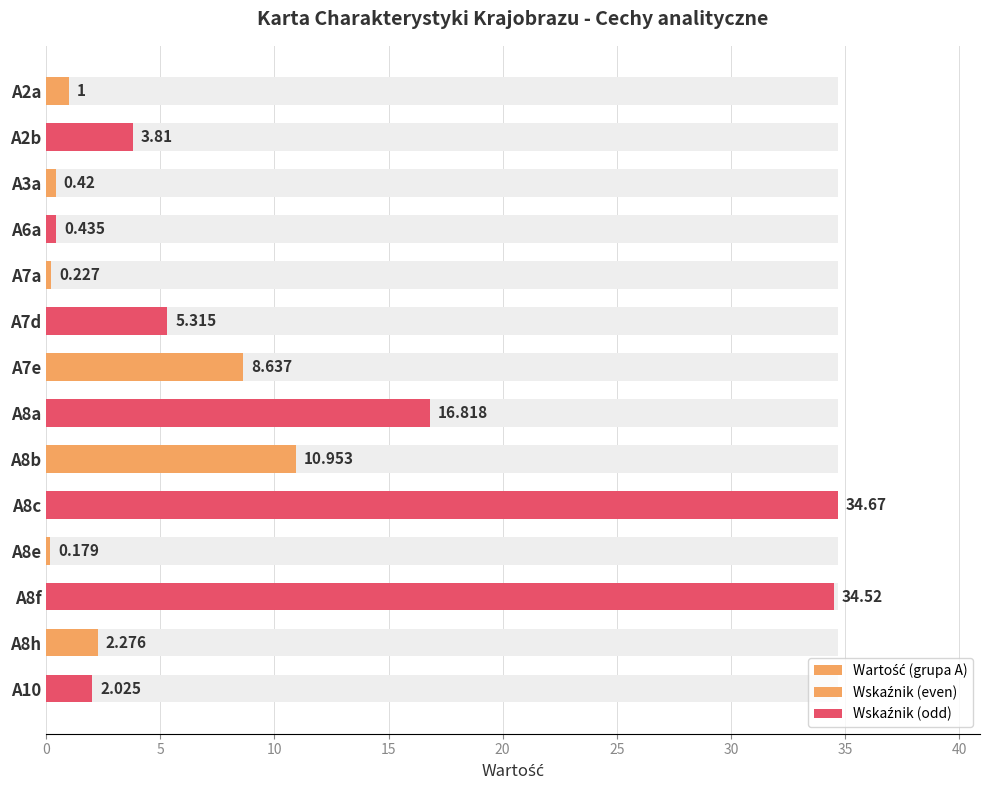

At how many categories does at least one series exceed 15?

3